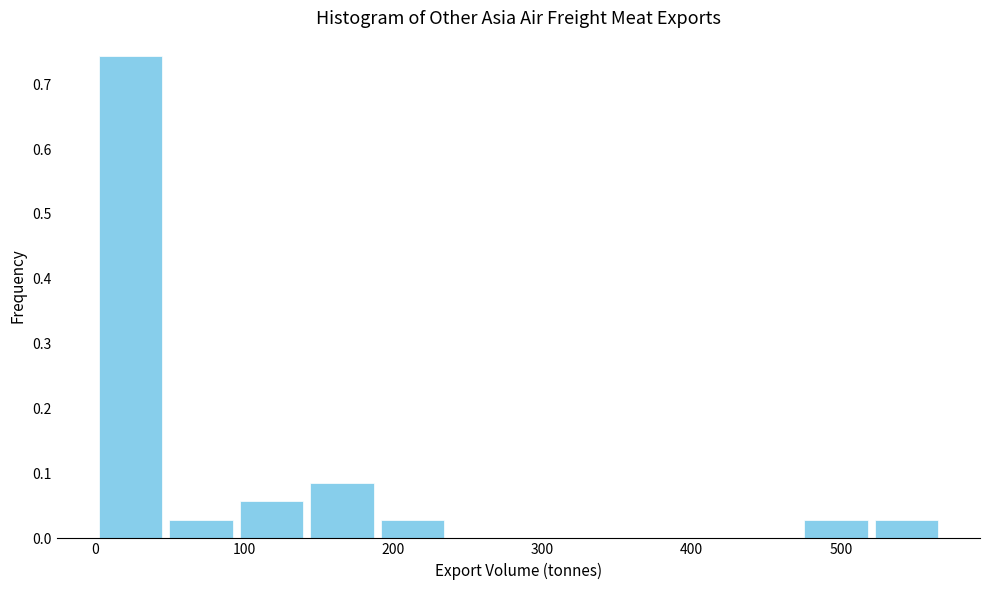

Reading left to right, list every bar in this chart as the range it spans on the x-axis followed by its height. Neither the bar edges nor the heights are printed on the chart, so give them approximately, as read against the axes.

0 to 50: 0.74
50 to 90: 0.03
90 to 140: 0.06
140 to 190: 0.09
190 to 240: 0.03
240 to 280: 0
280 to 330: 0
330 to 380: 0
380 to 430: 0
430 to 470: 0
470 to 520: 0.03
520 to 570: 0.03